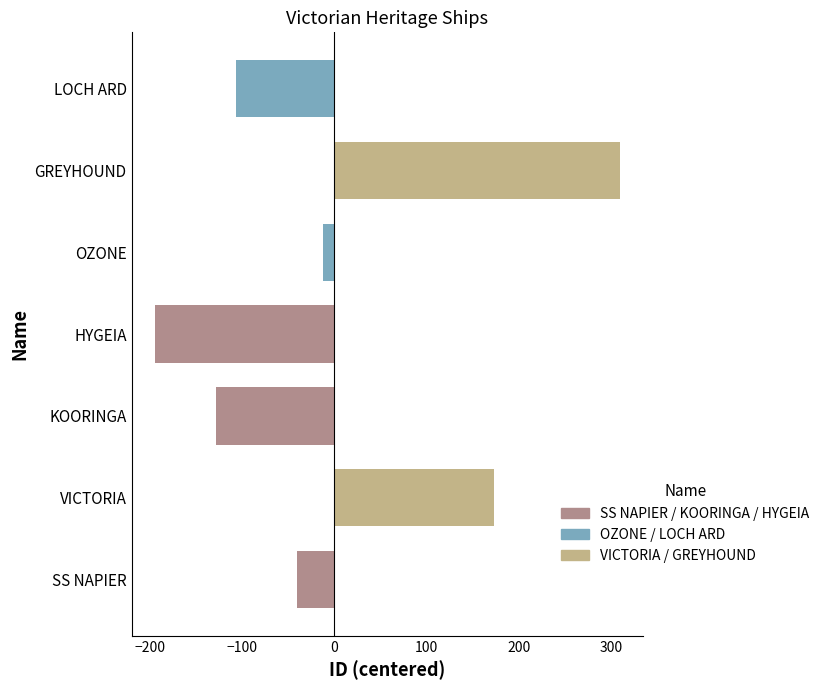

Read the value at HYGEIA.

-194.6